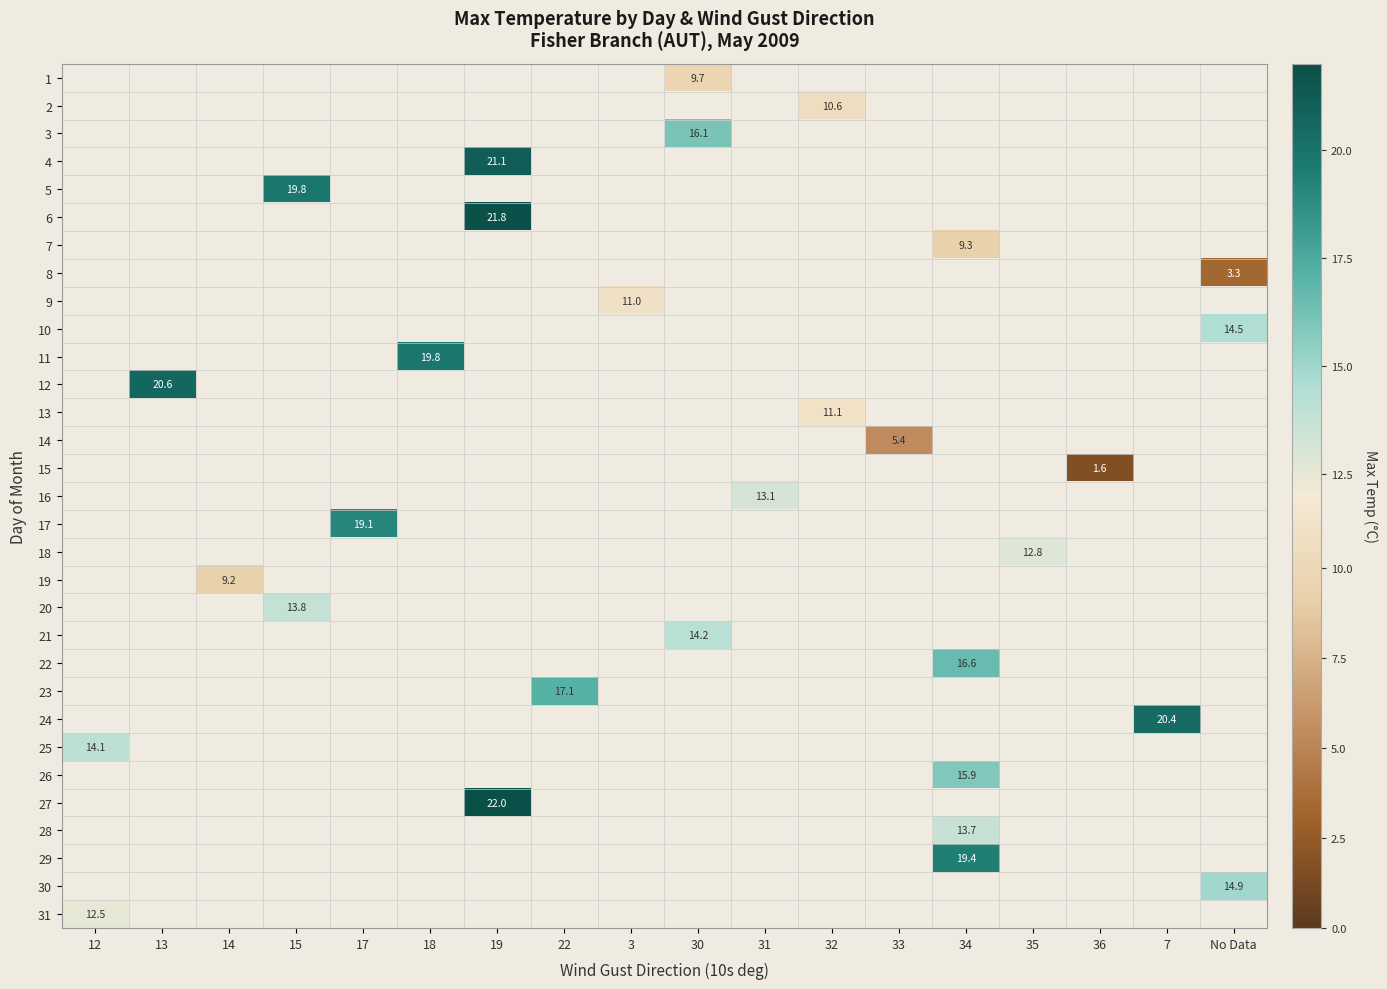

What is the minimum value shown in the chart?

1.6